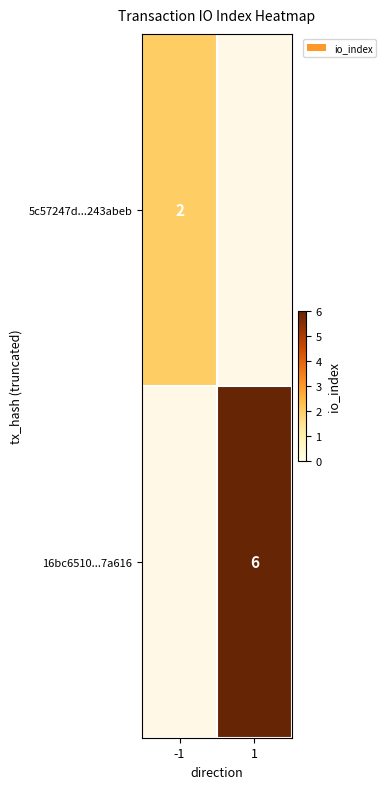

Which label corresponds to the largest value in the chart?

1